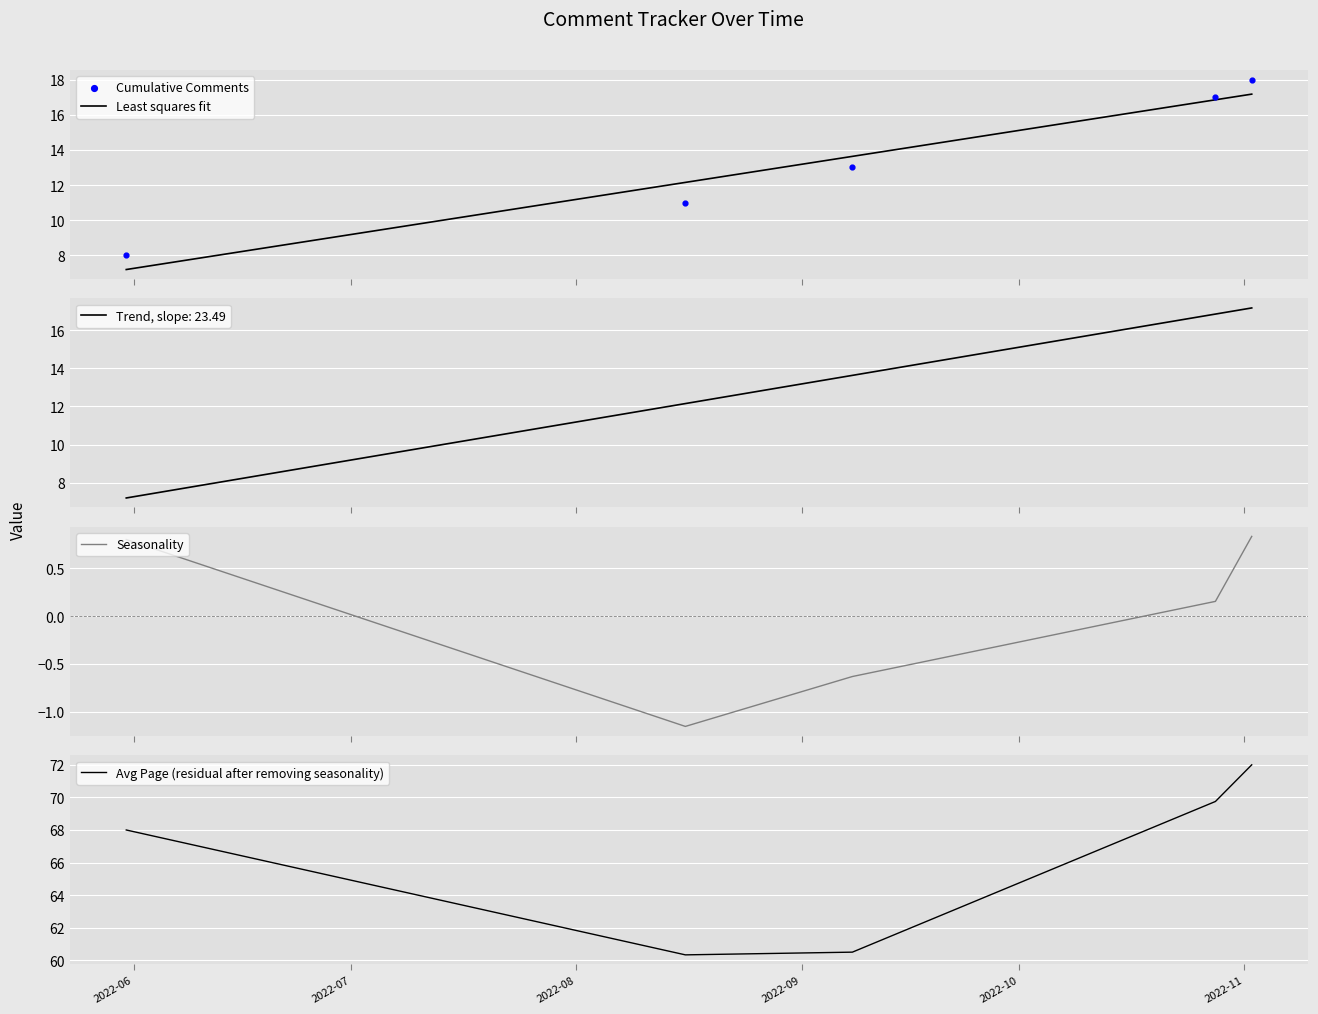

Which series has the largest total across all categories?

Avg Page (residual after removing seasonality)